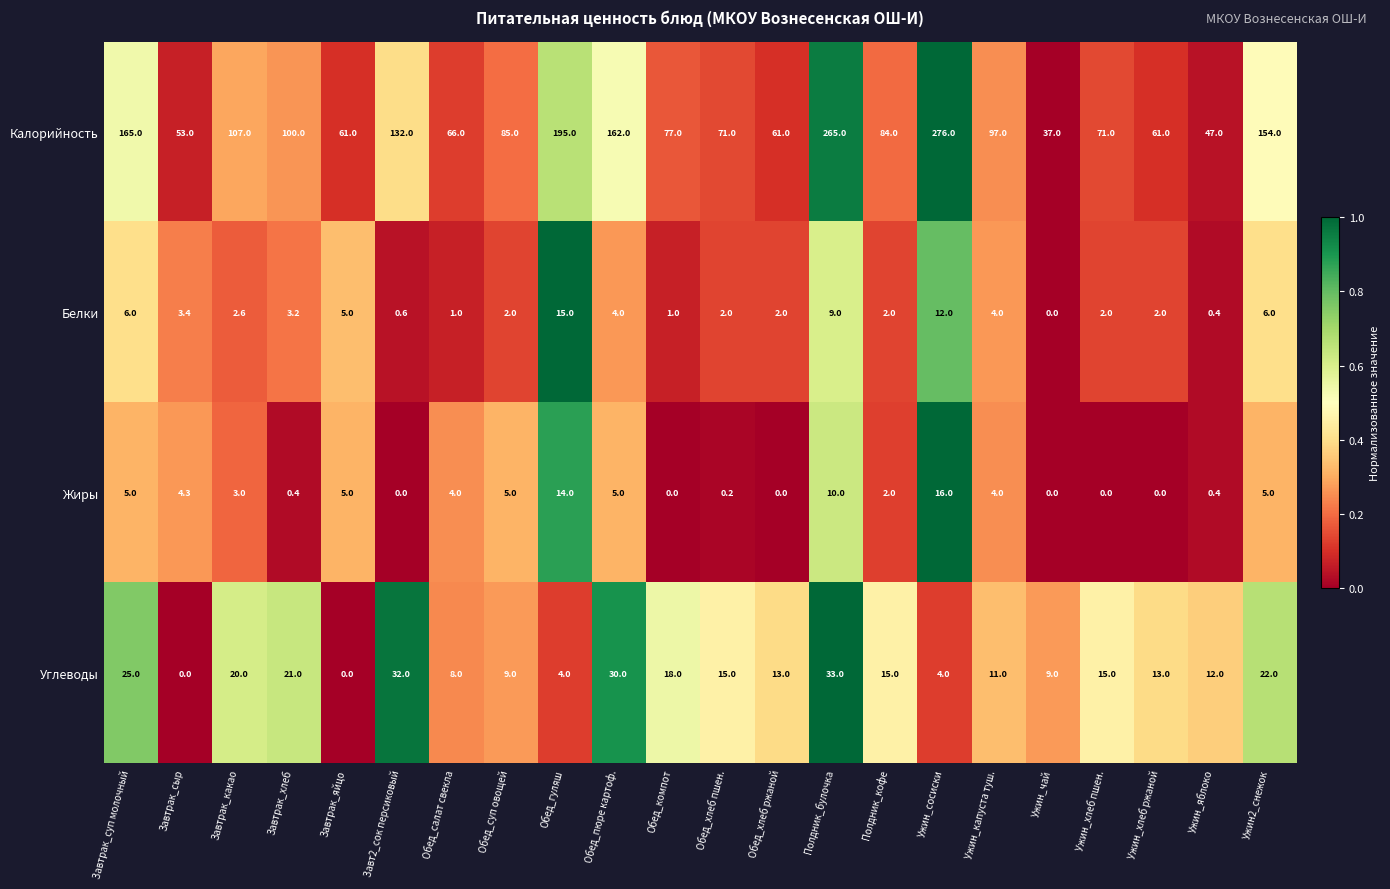

What is the spread (max minus min) of values at Завт2_сок персиковый?

132.0